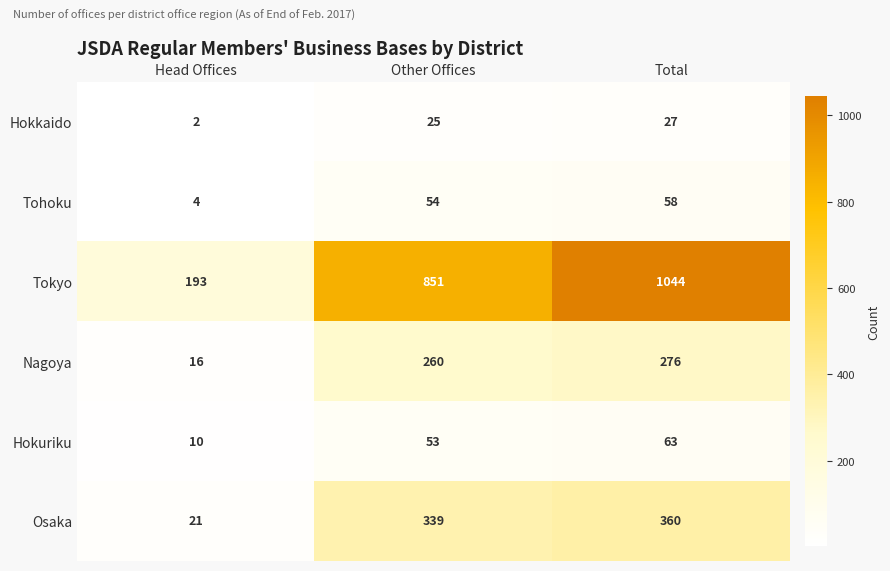

Is it true that Hokuriku equals 83 at Total?

False